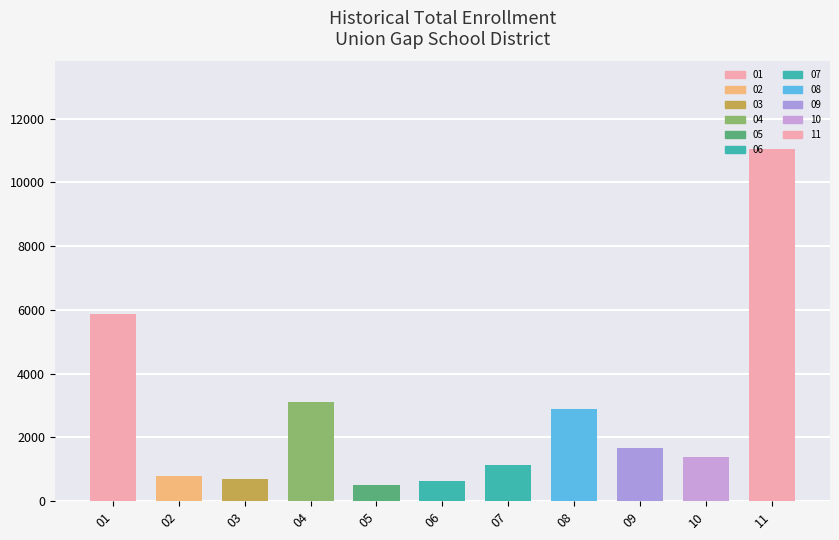

What is the approximate value at 06, to the nearest 100?

600